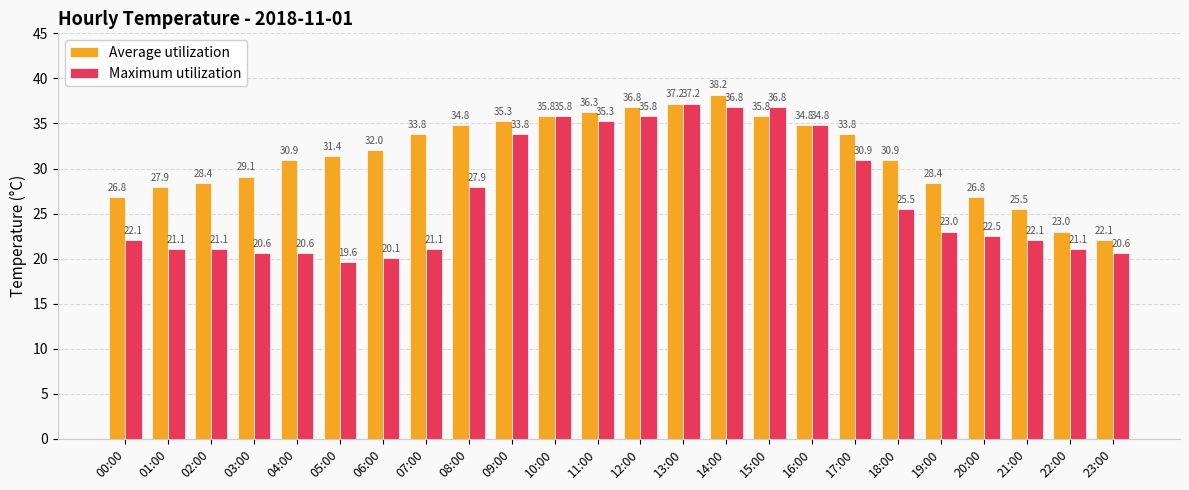

What is the sum of the Maximum utilization values at 03:00 and 11:00?

55.9